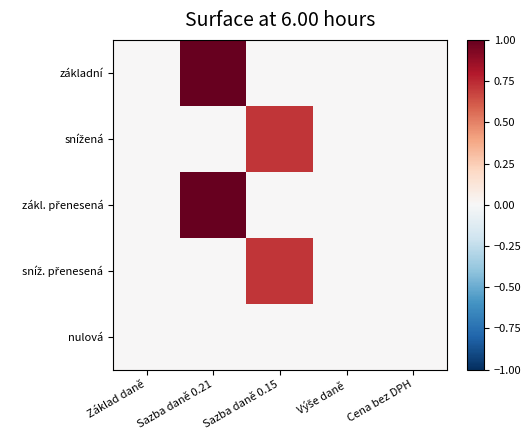

At Výše daně, list the series in order from largest to smallest.

základní, snížená, zákl. přenesená, sníž. přenesená, nulová